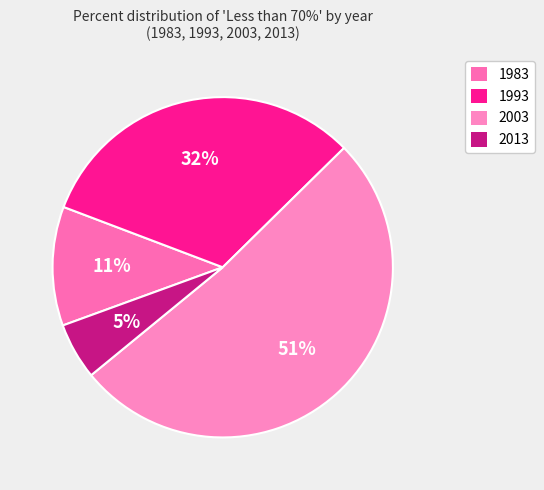

To the nearest percent, what is the difference between the 2013 and 1983 slice percentages?

6%